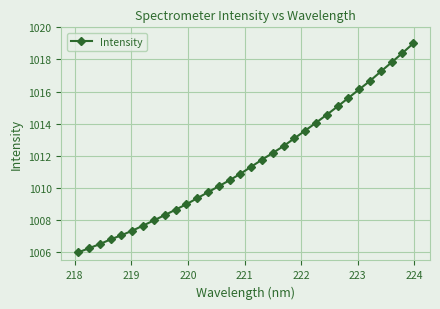

What is the greatest value displayed?

1019.0